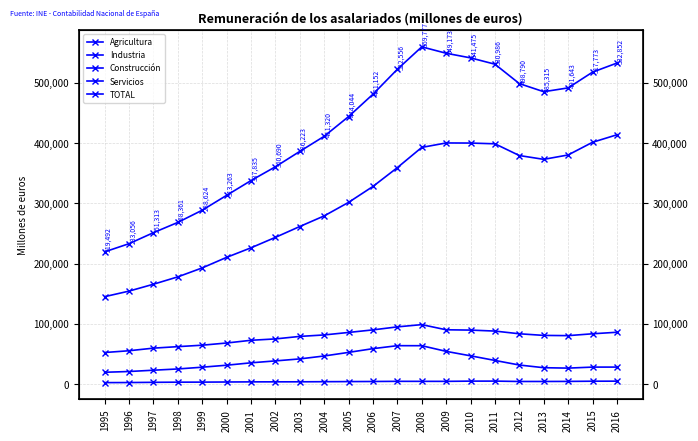

What is the sum of all Industria values?

1721695